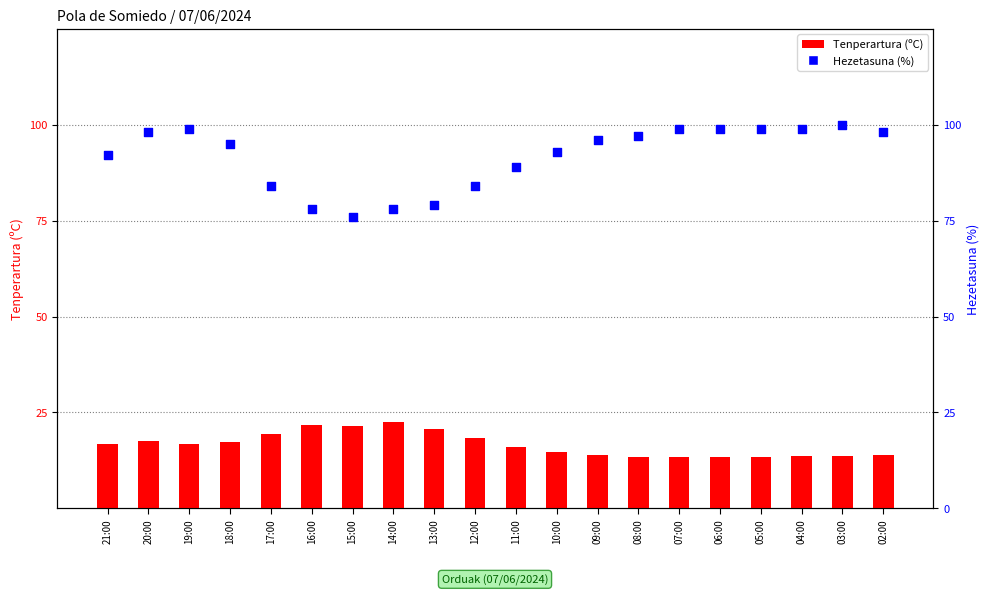

At which category is the sum across all series the highest?

19:00